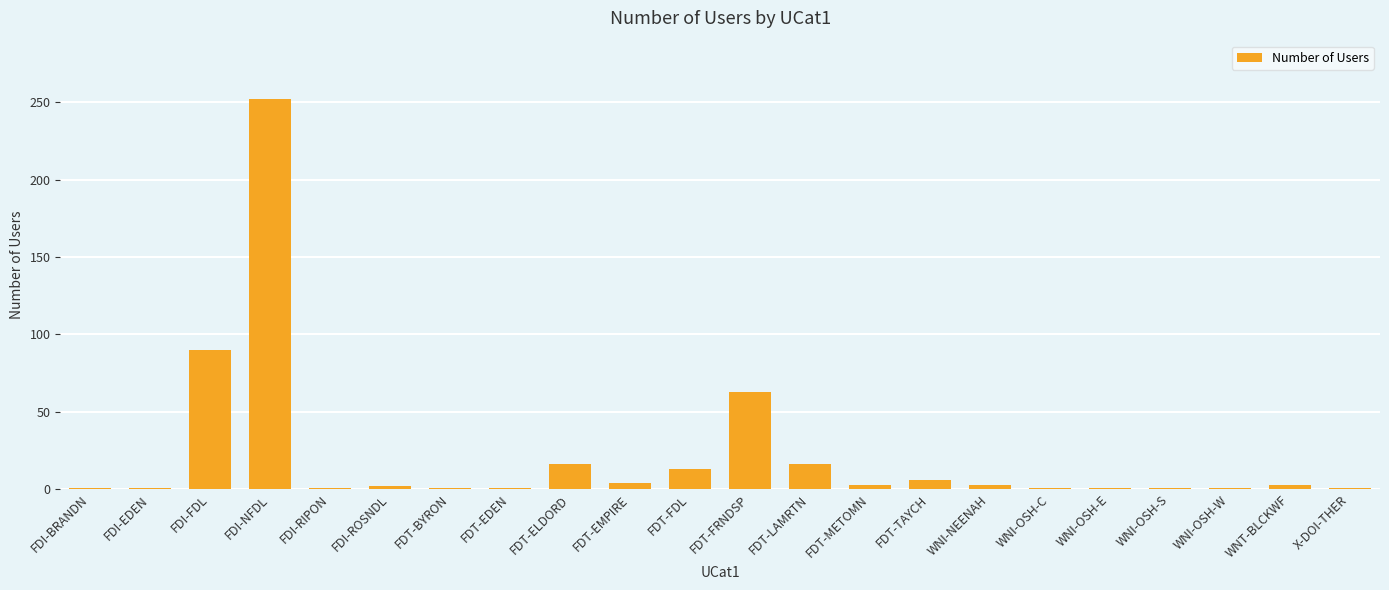

Approximately how many times larger is the value at FDI-FDL compared to FDT-EDEN?

90.0